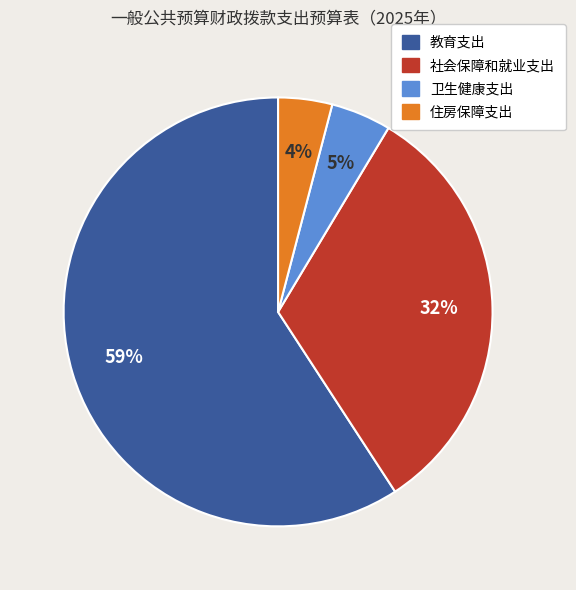

What percentage is the 教育支出 slice, to the nearest percent?

59%